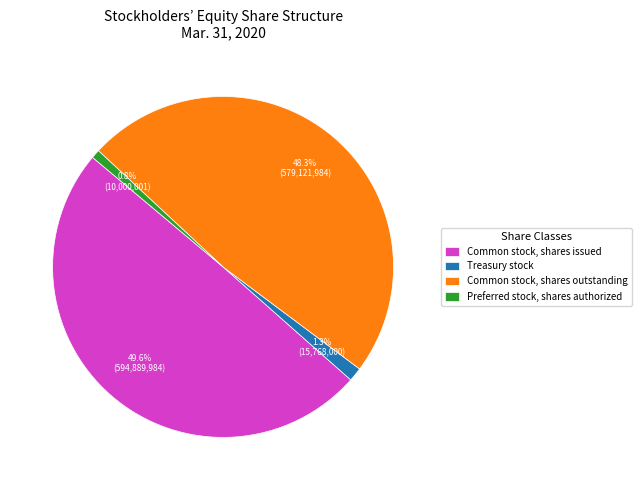

Is there a majority slice in this chart?

No